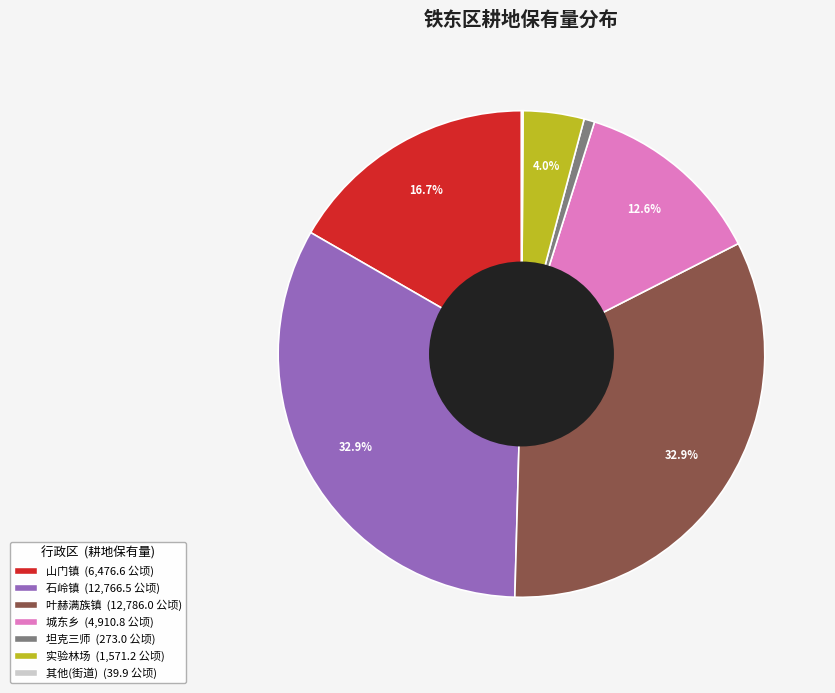

Is there a majority slice in this chart?

No